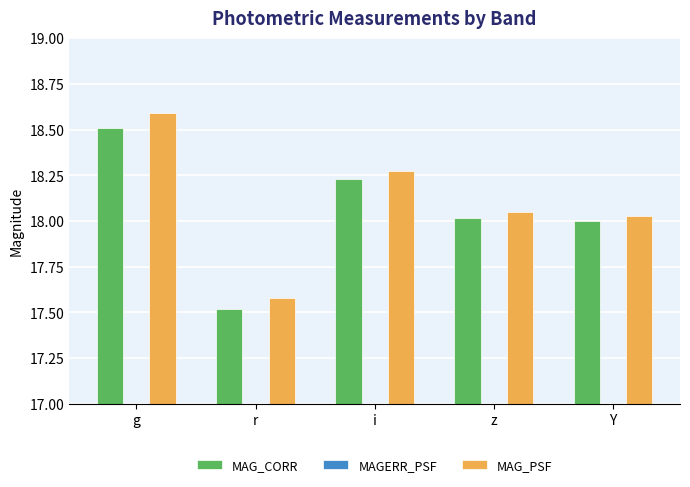

At which category is the sum across all series the highest?

g